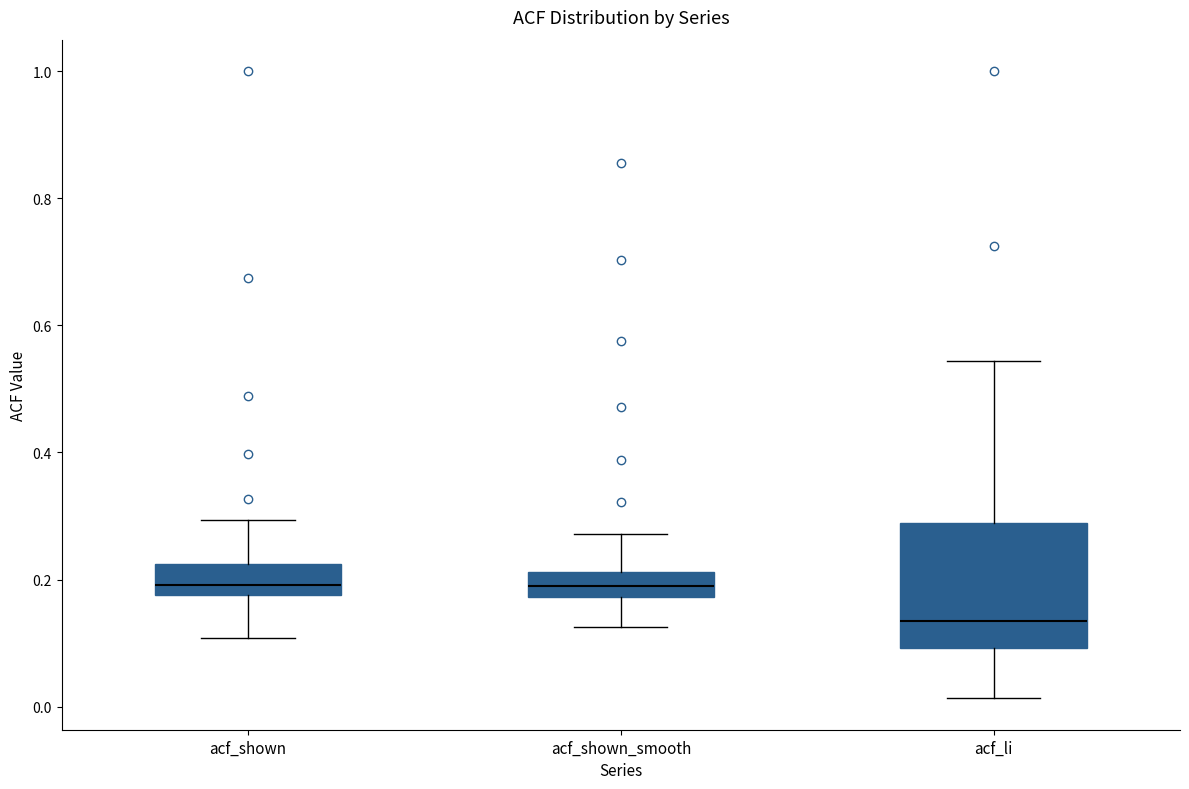

Where does the lower whisker of the box for acf_shown_smooth end on the y-axis? The values are not printed on the chart, so give them approximately, as read against the axis.

0.12